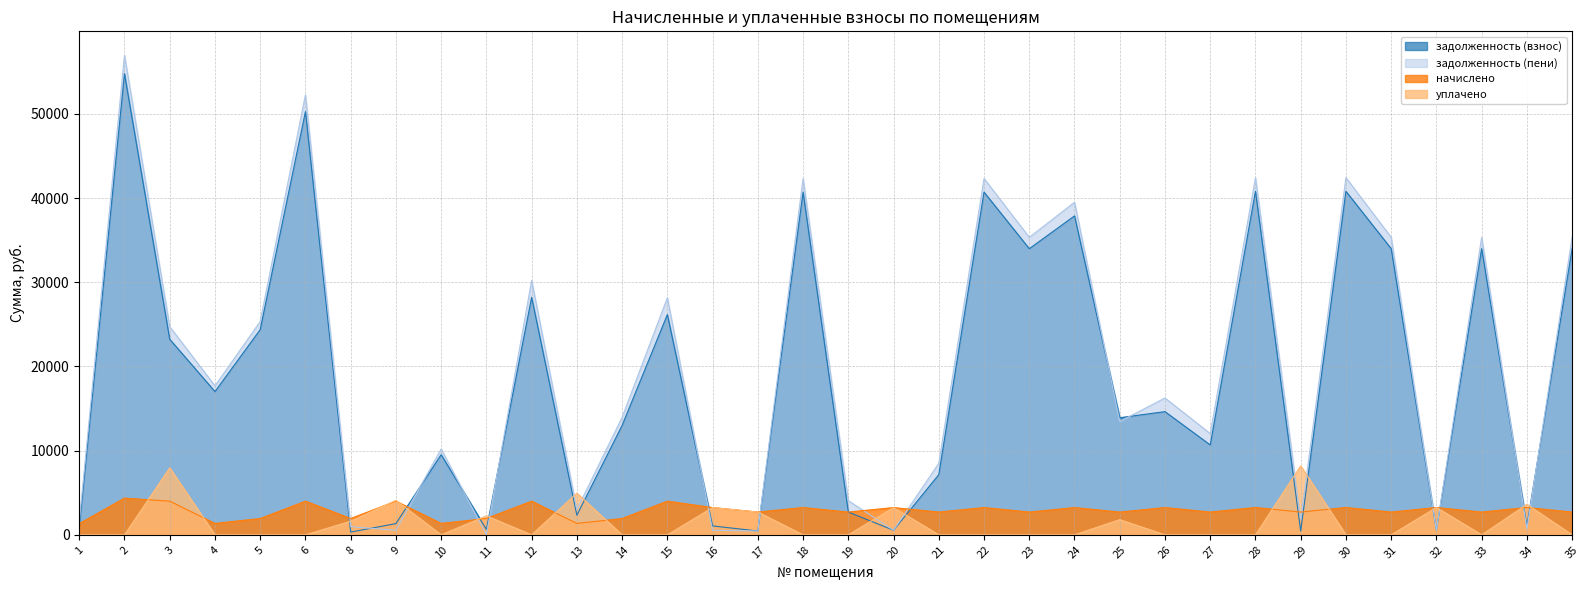

Which series has the widest spread of values?

задолженность (пени)